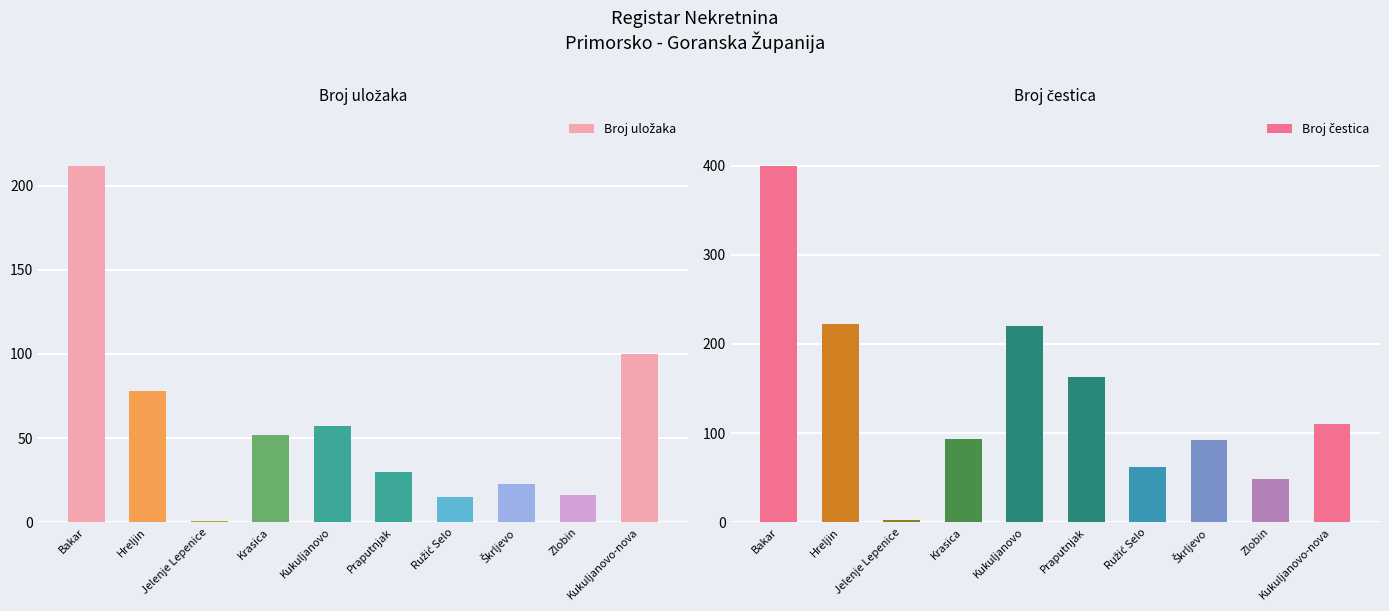

Between Hreljin and Kukuljanovo, which series saw the biggest shift?

Broj uložaka